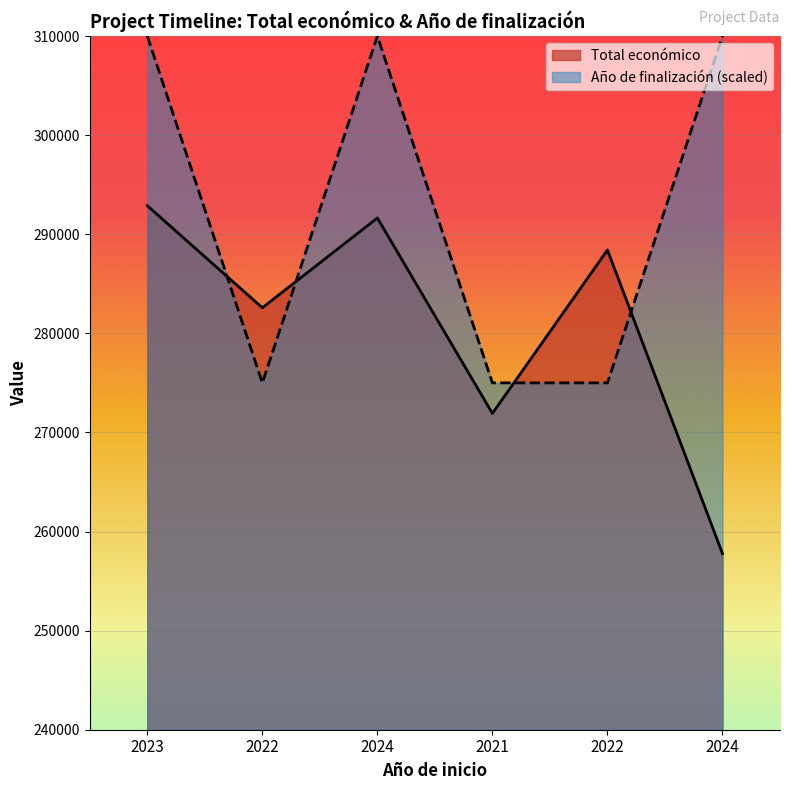

Where is the first local minimum for Año de finalización?

2022